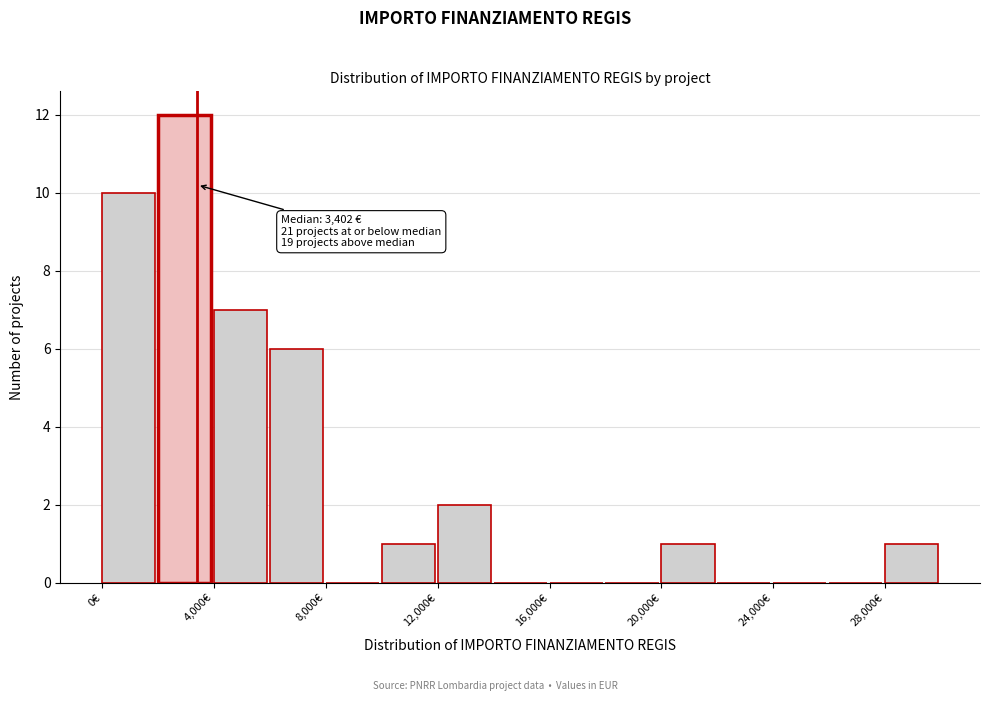

Over which range of the x-axis is the bar tallest?

2000 to 4000